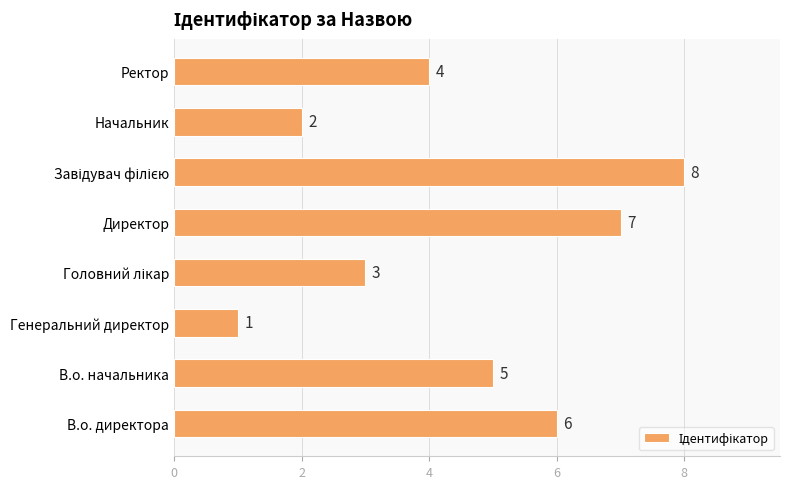

Which category has the lowest value across all series?

Генеральний директор